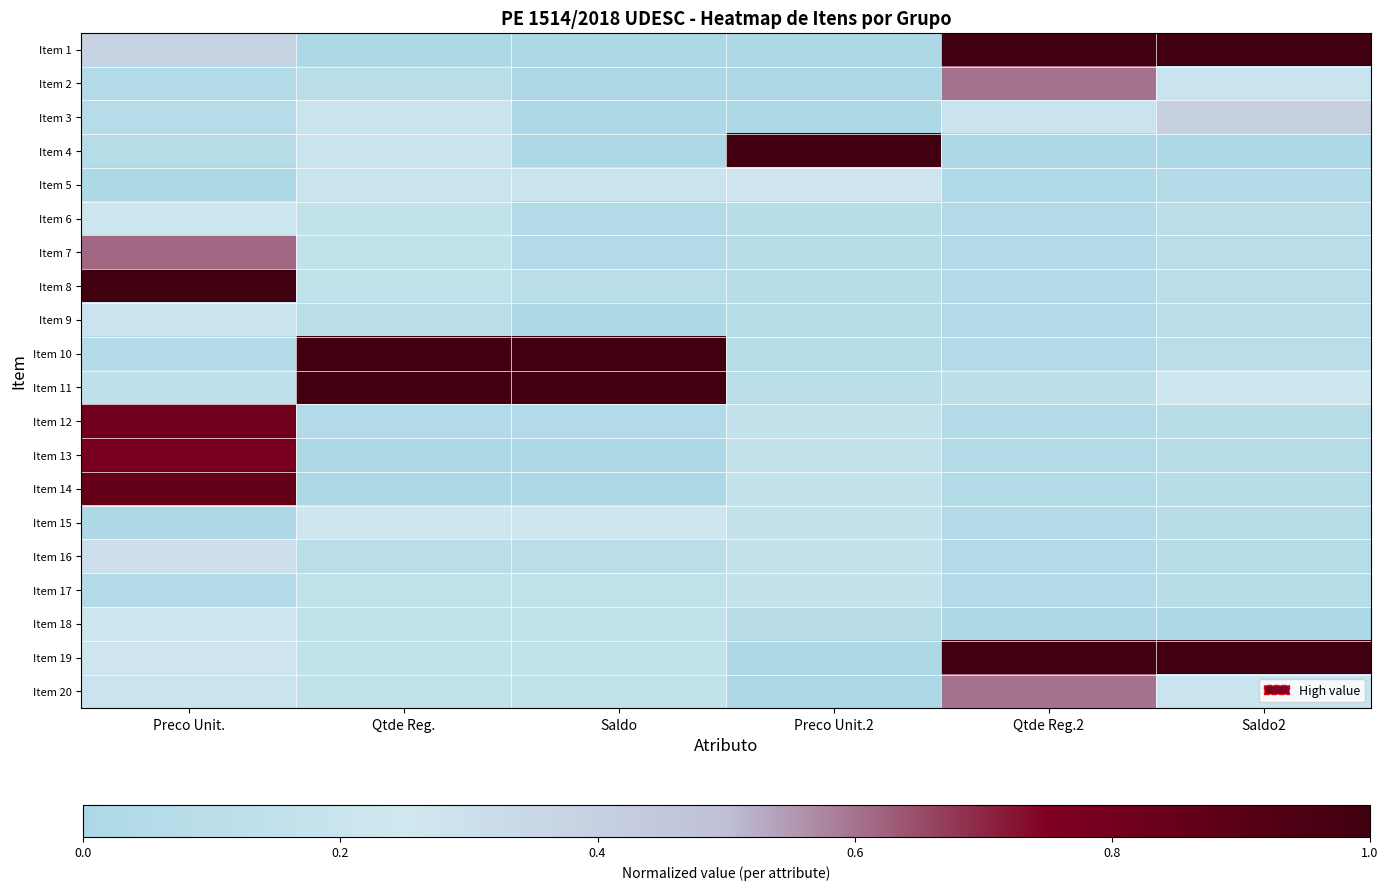

At which category is the sum across all series the highest?

Preco Unit.